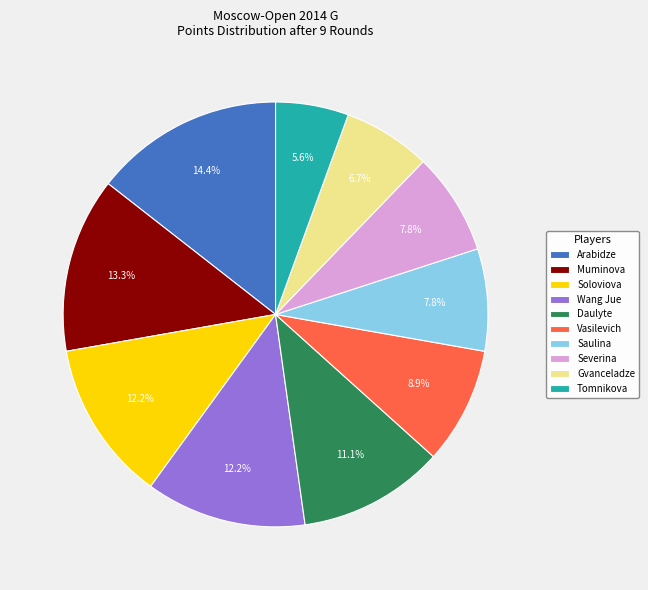

Count the number of slices in the pie.

10